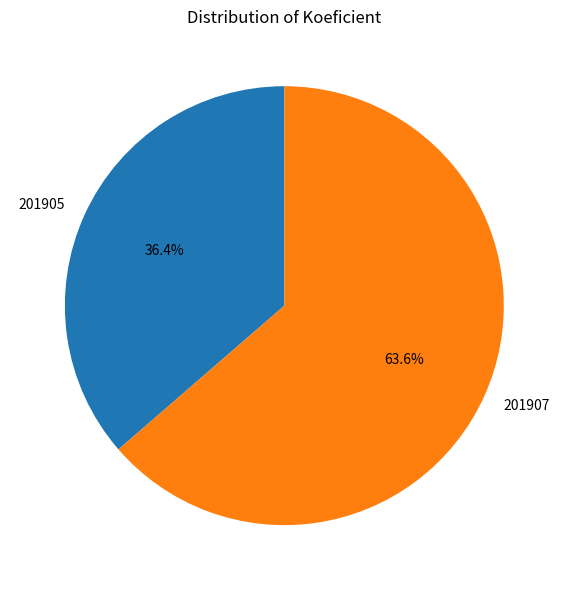

How many segments does this pie chart have?

2